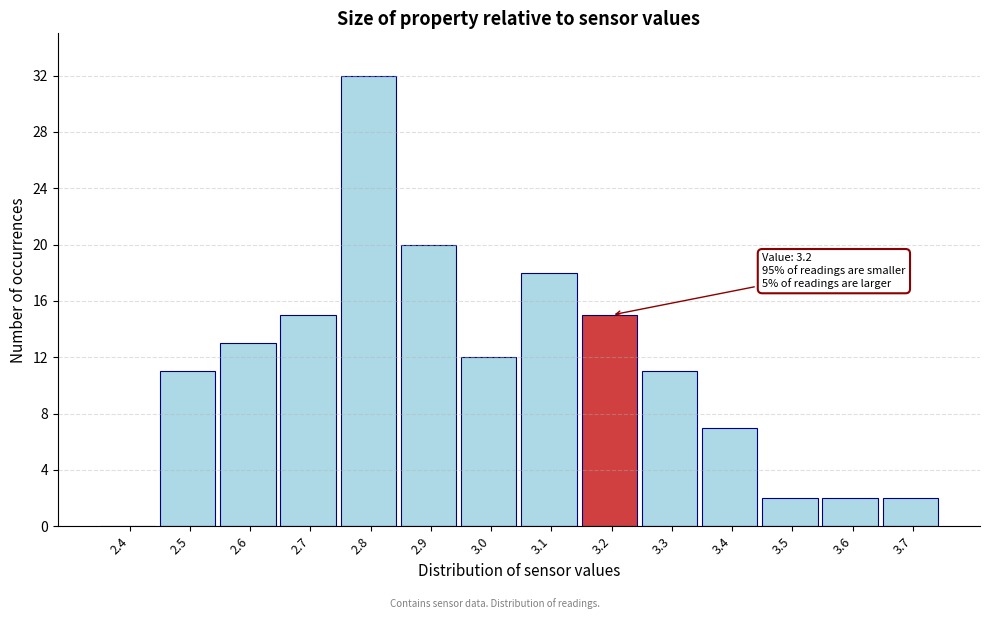

Reading right to left, list all the values displayed in this chart.

3.7=2	3.6=2	3.5=2	3.4=7	3.3=11	3.2=15	3.1=18	3.0=12	2.9=20	2.8=32	2.7=15	2.6=13	2.5=11	2.4=0